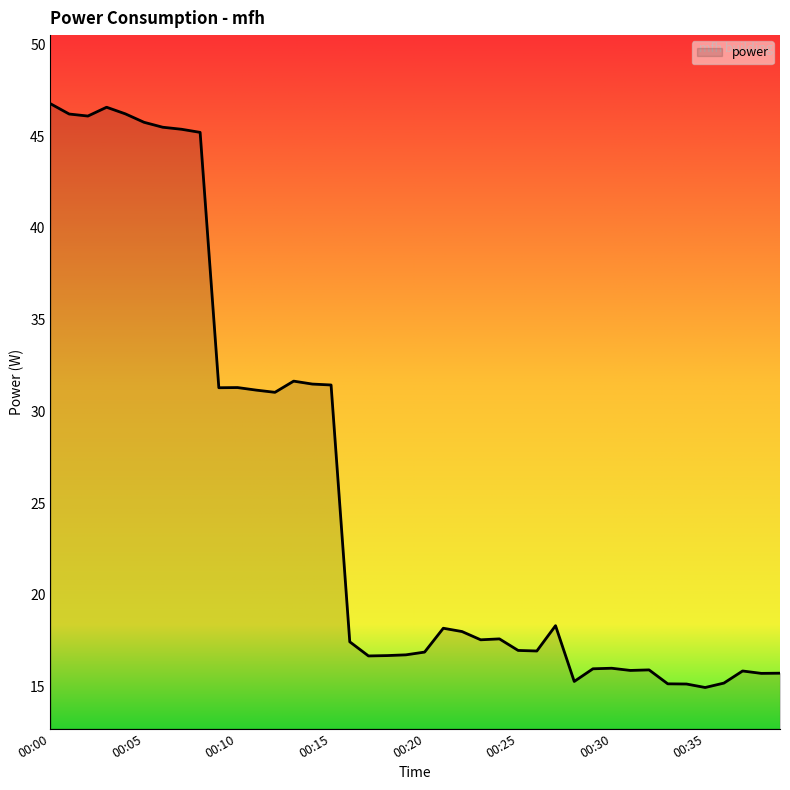

What is the maximum value shown in the chart?

46.8